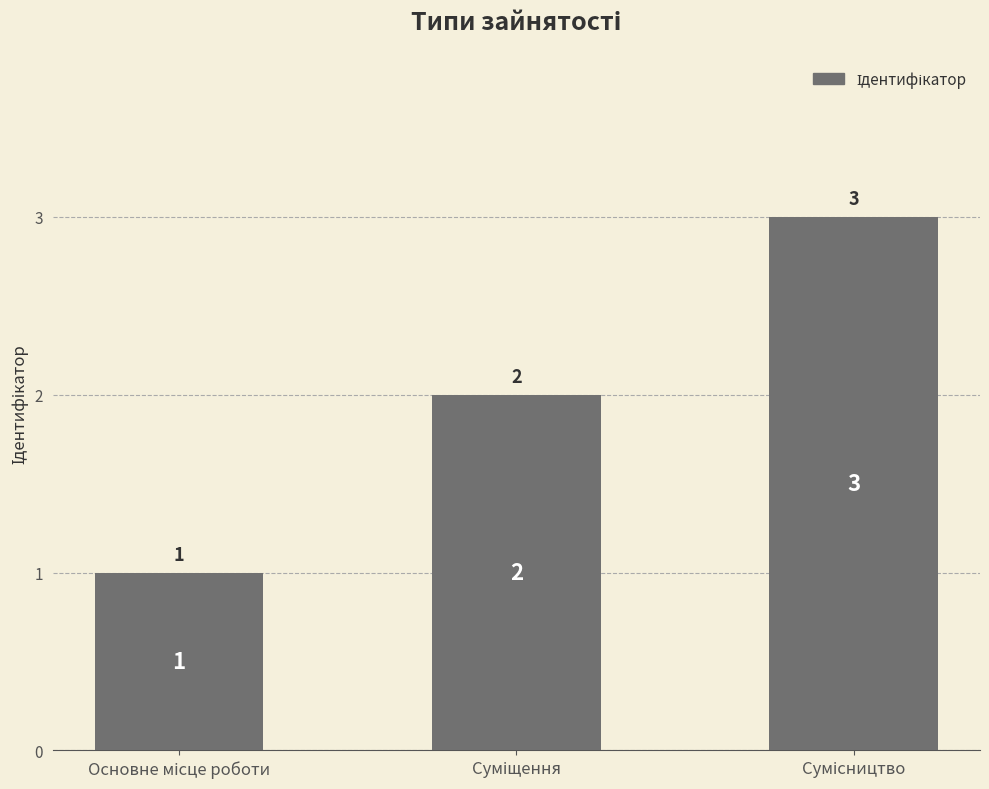

What is the value of the 2nd bar from the left?

2